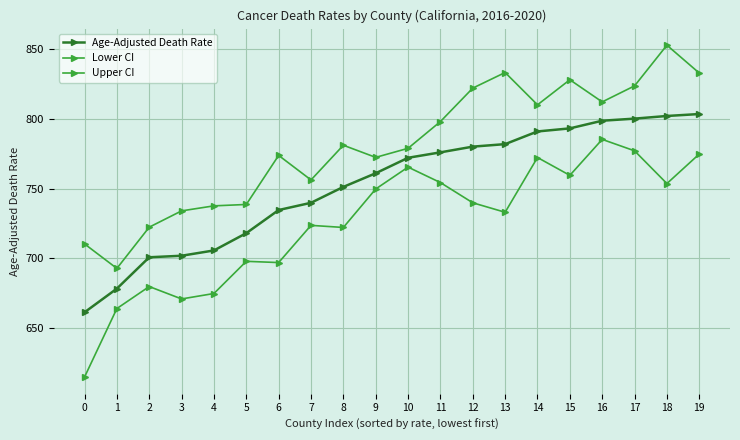

The Age-Adjusted Death Rate series shows 356.4 at 2. True or false?

False